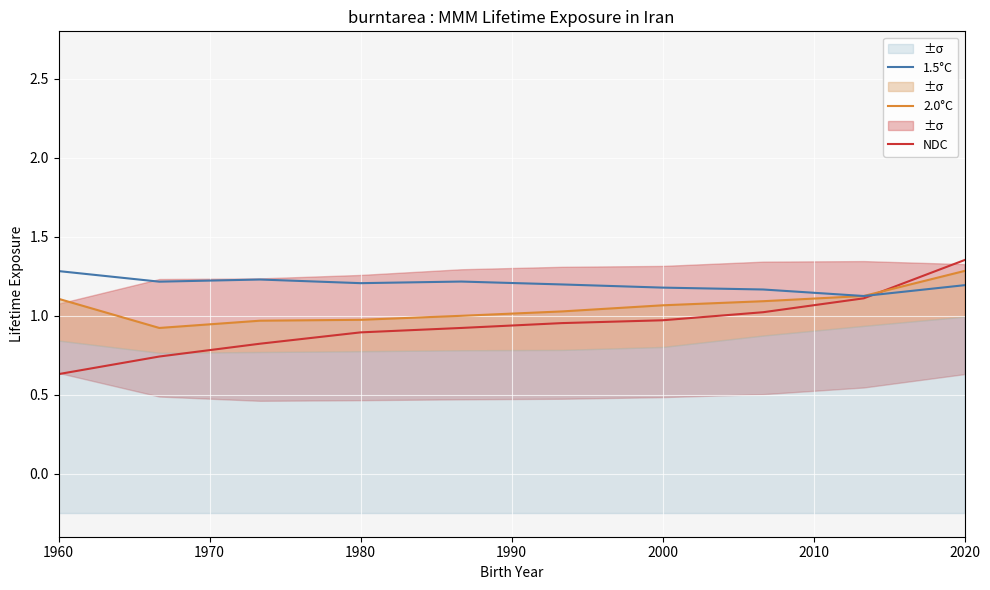

What are all the series names shown in the legend?

NDC, 2.0°C, 1.5°C